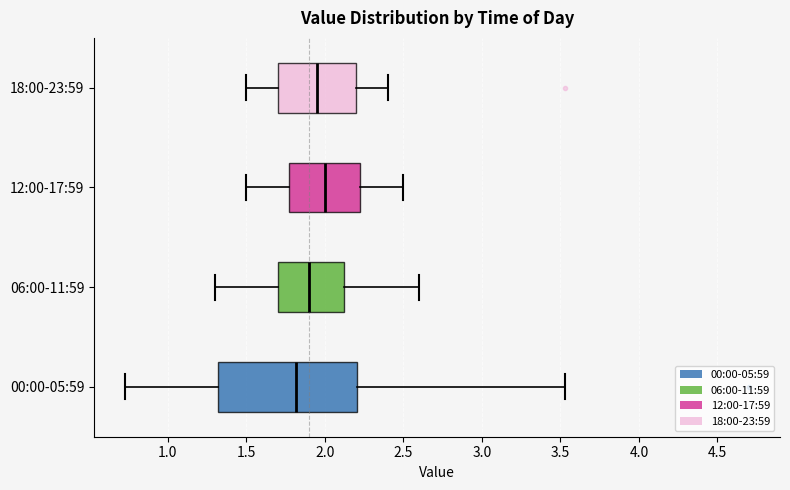

Which box is the widest, from its left edge to its right edge?

00:00-05:59